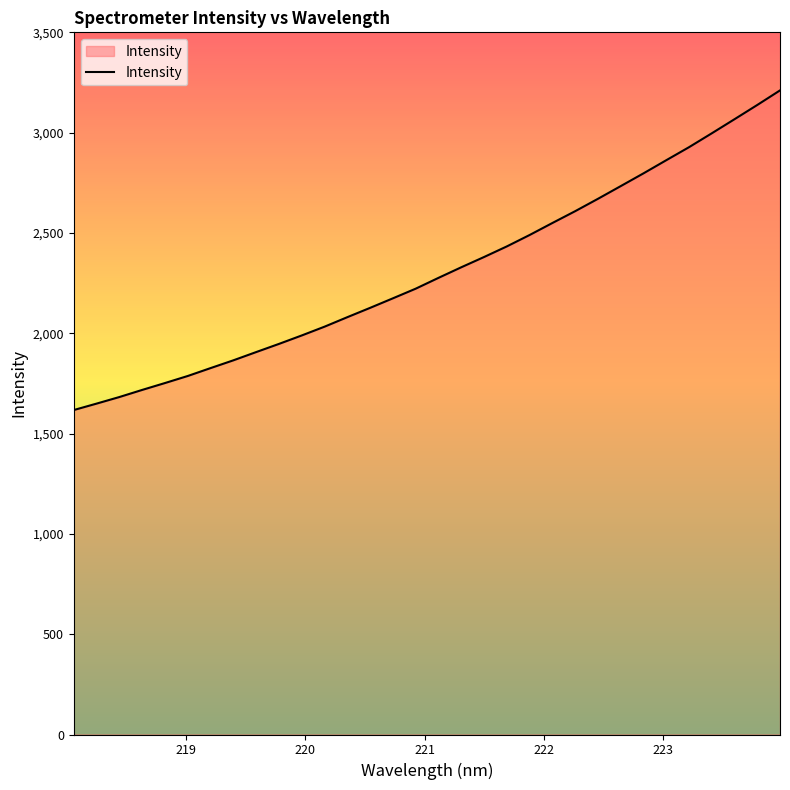

What is the sum of all values?

73844.6